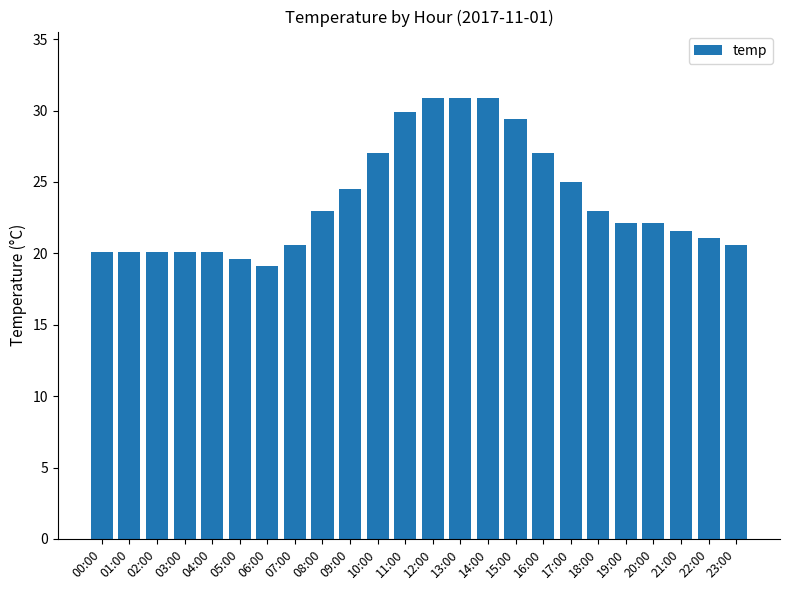

At which label does the data first exceed 22?

08:00